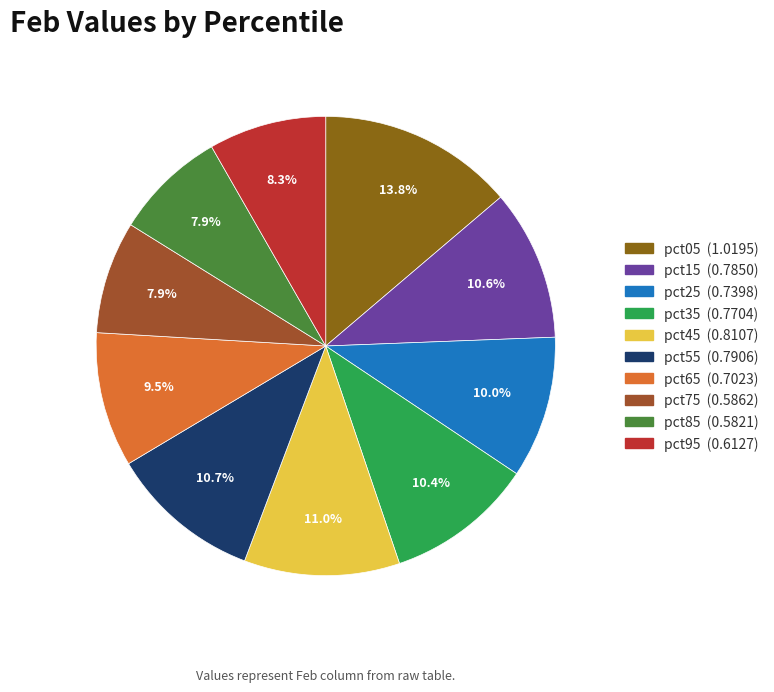

How many segments does this pie chart have?

10